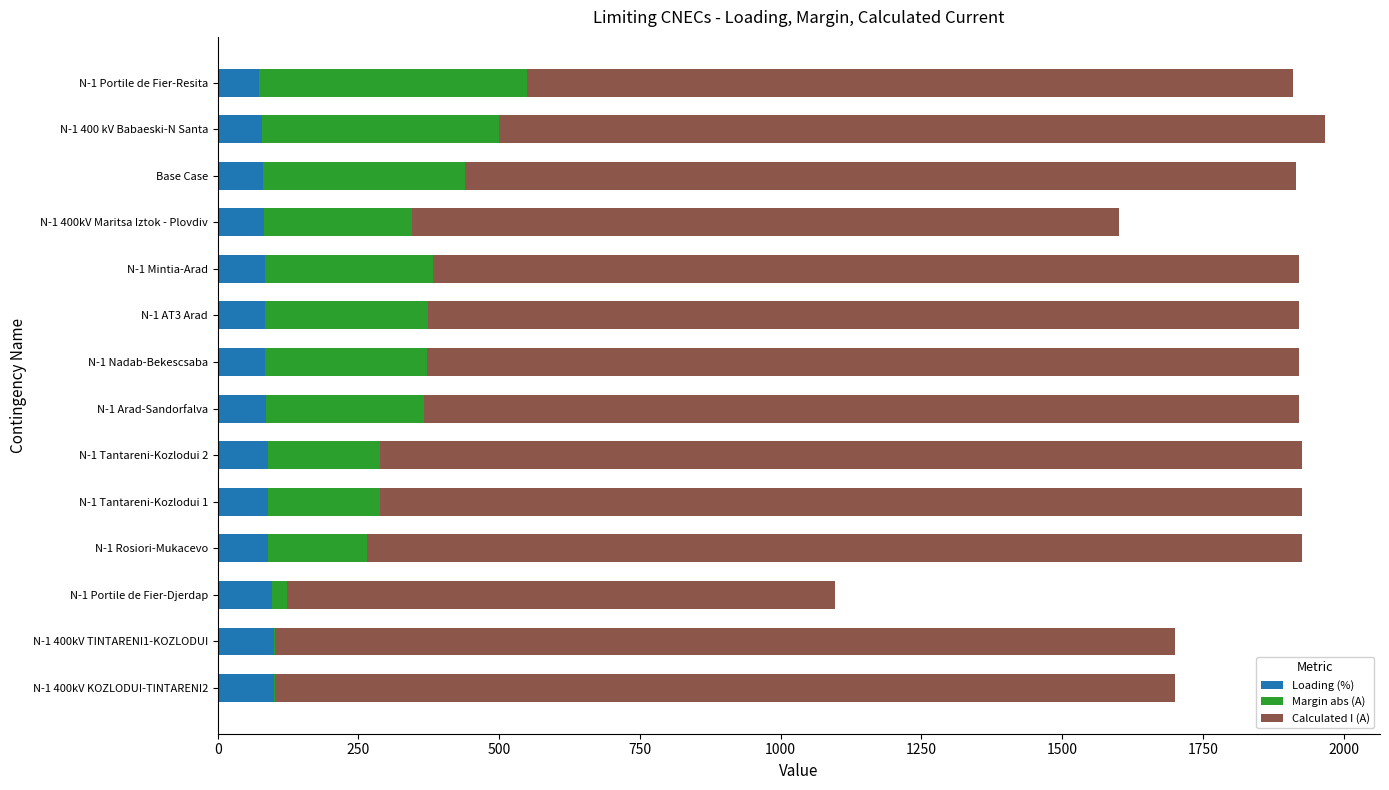

What is the highest value of the Loading (%) series?

100